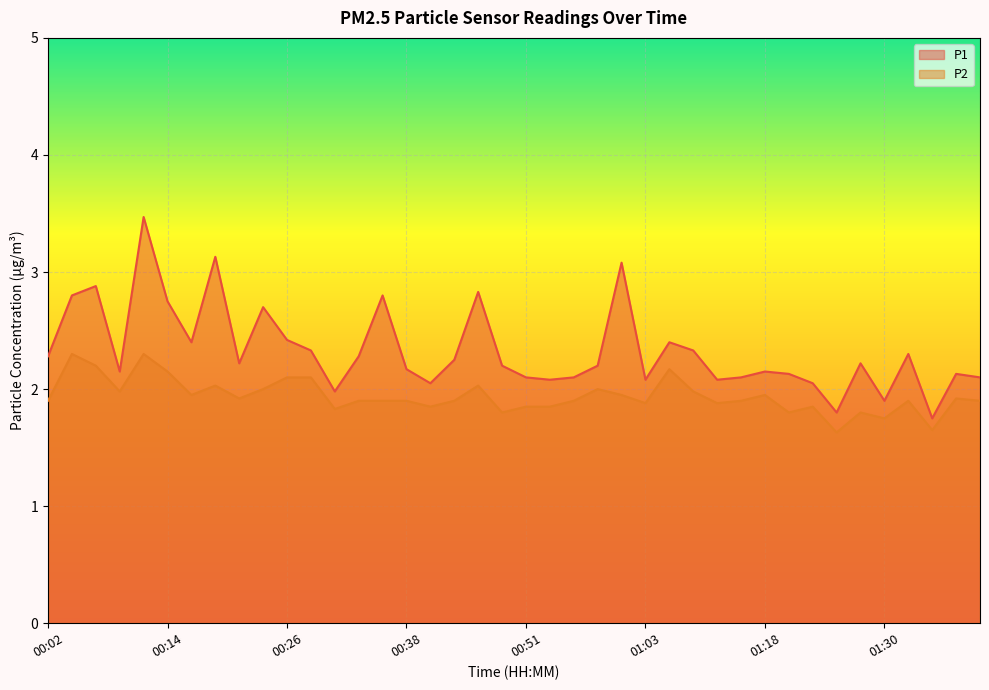

At how many categories does at least one series exceed 3?

3